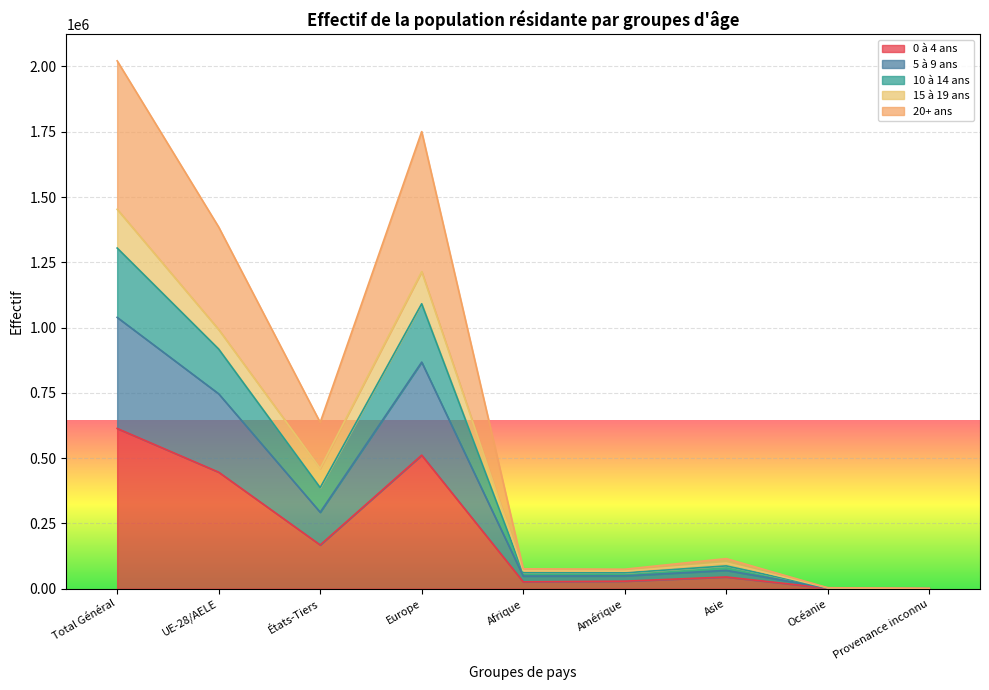

Is it true that 20+ ans equals 1008620 at États-Tiers?

False